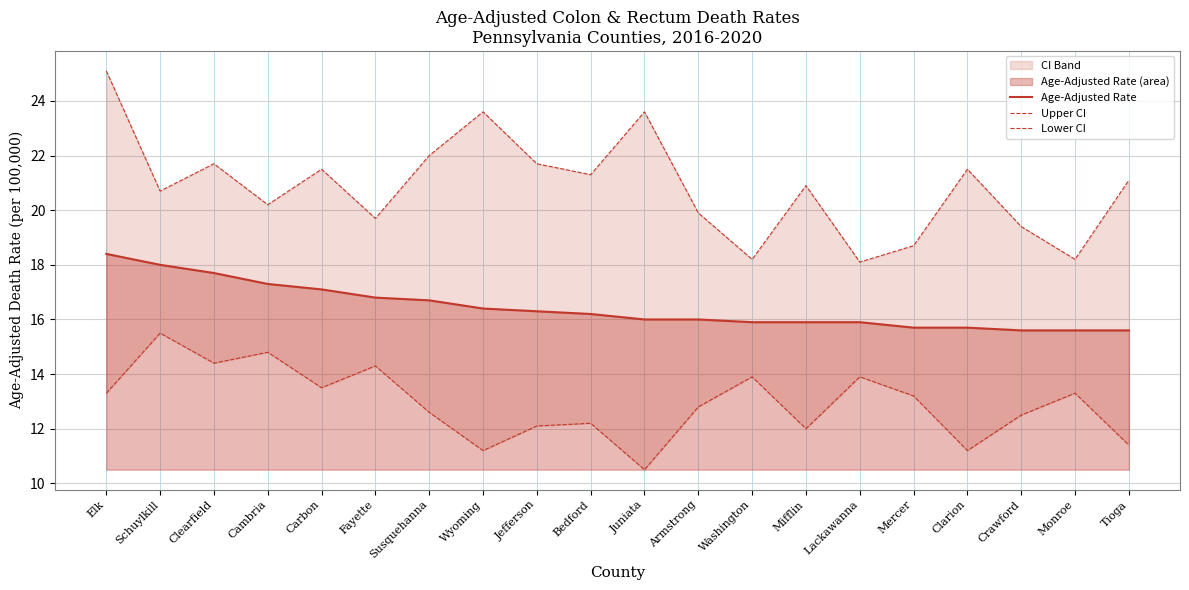

How many distinct data groups are displayed?

3